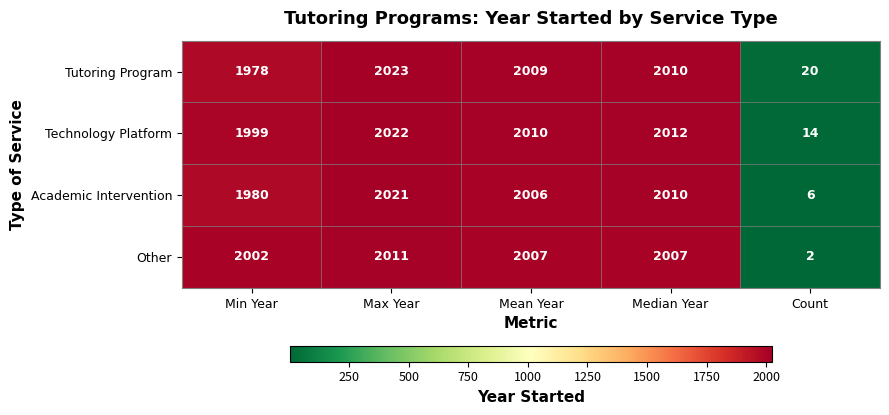

Is it true that Technology Platform equals 2633 at Median Year?

False